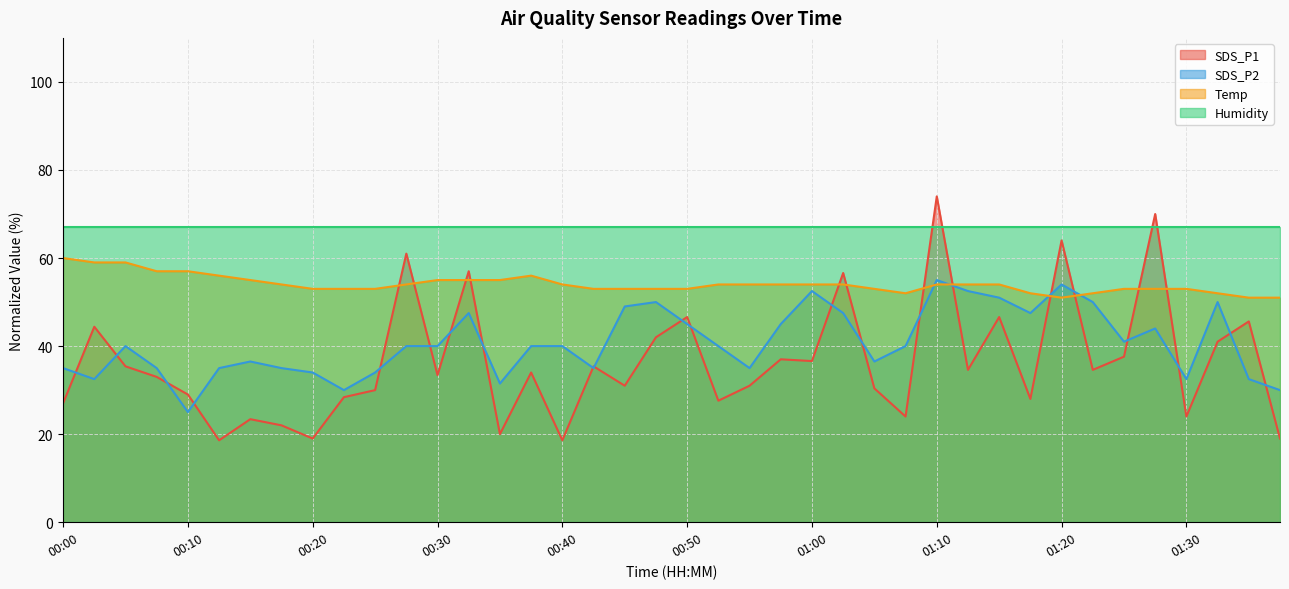

Where do SDS_P2 and SDS_P1 first cross each other?

00:00 and 00:02